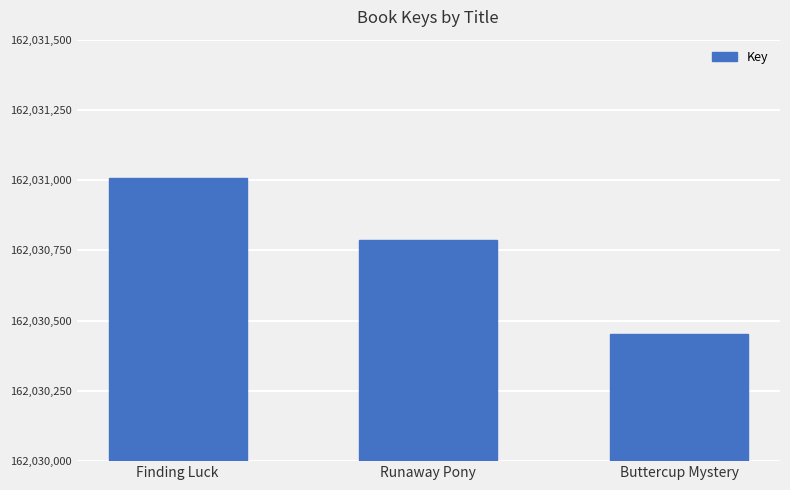

What is the change in value from Finding Luck to Runaway Pony?

-222